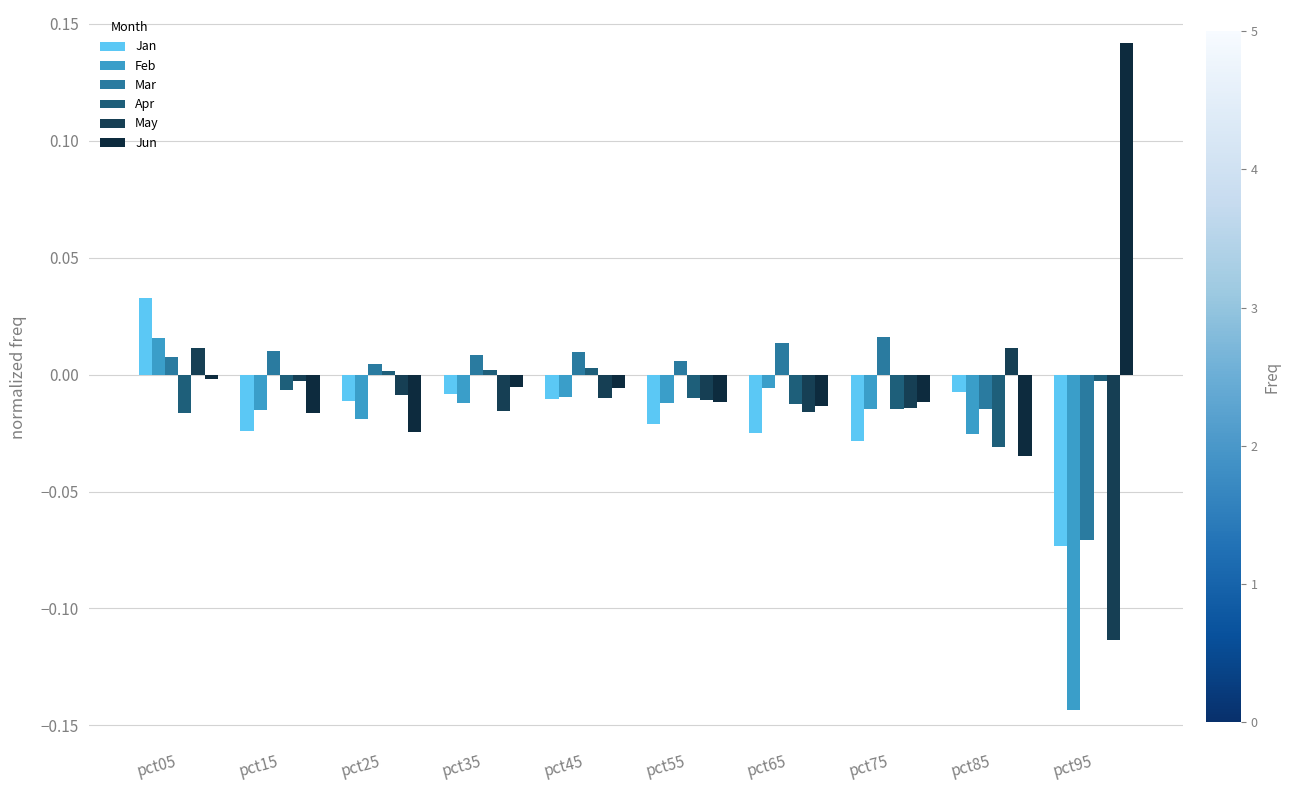

Are the bars grouped side by side (vs. stacked)?

Yes